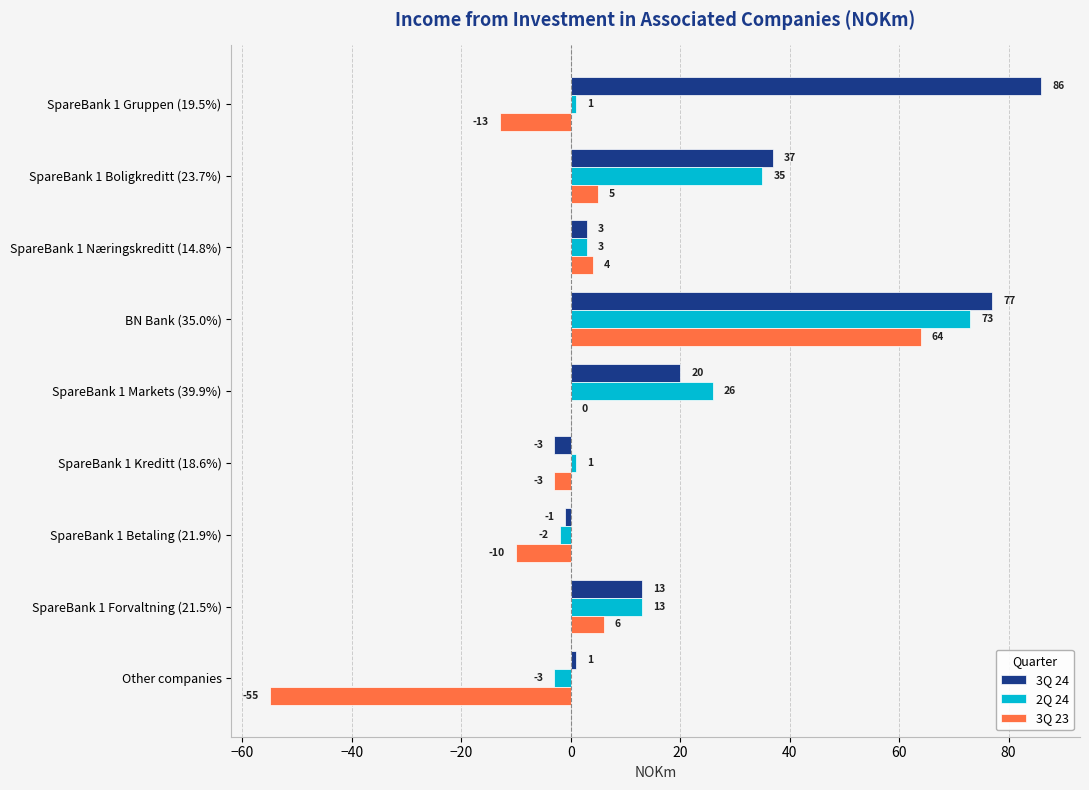

Where is 2Q 24 nearest to the value 35?

SpareBank 1 Boligkreditt (23.7%)